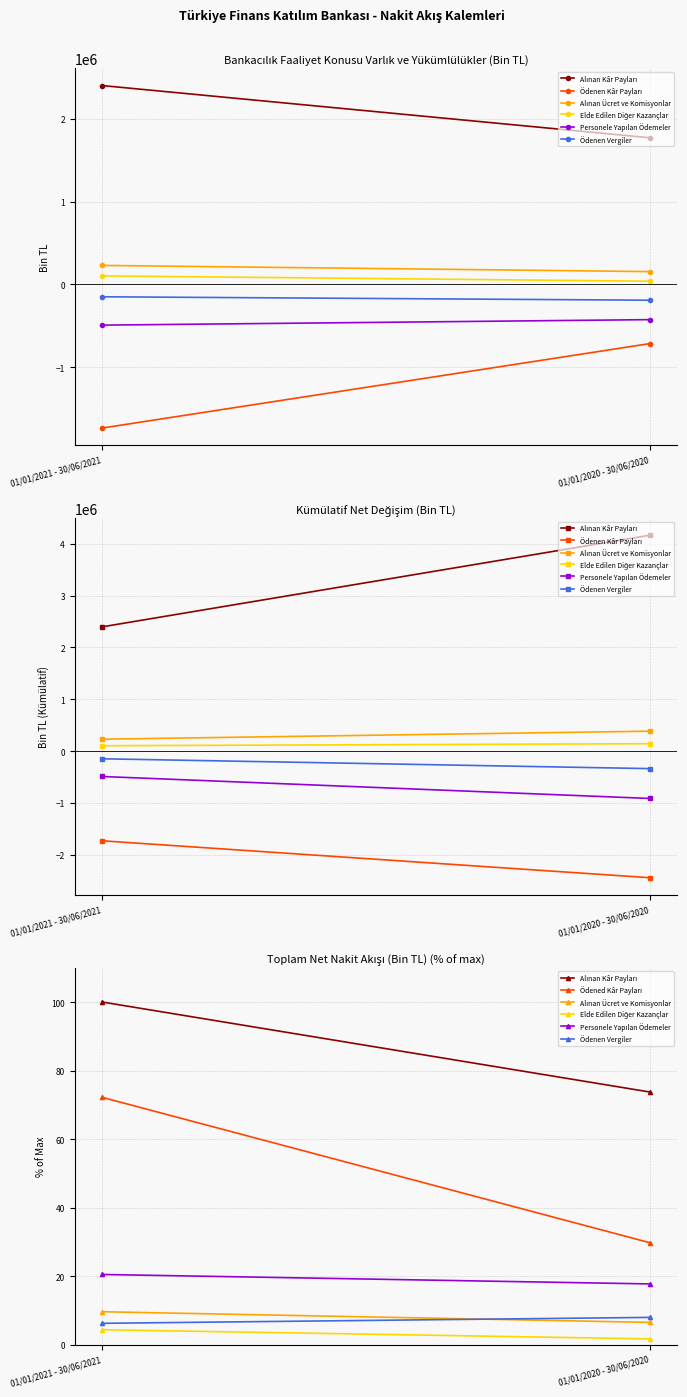

At how many categories does at least one series exceed -77892?

2